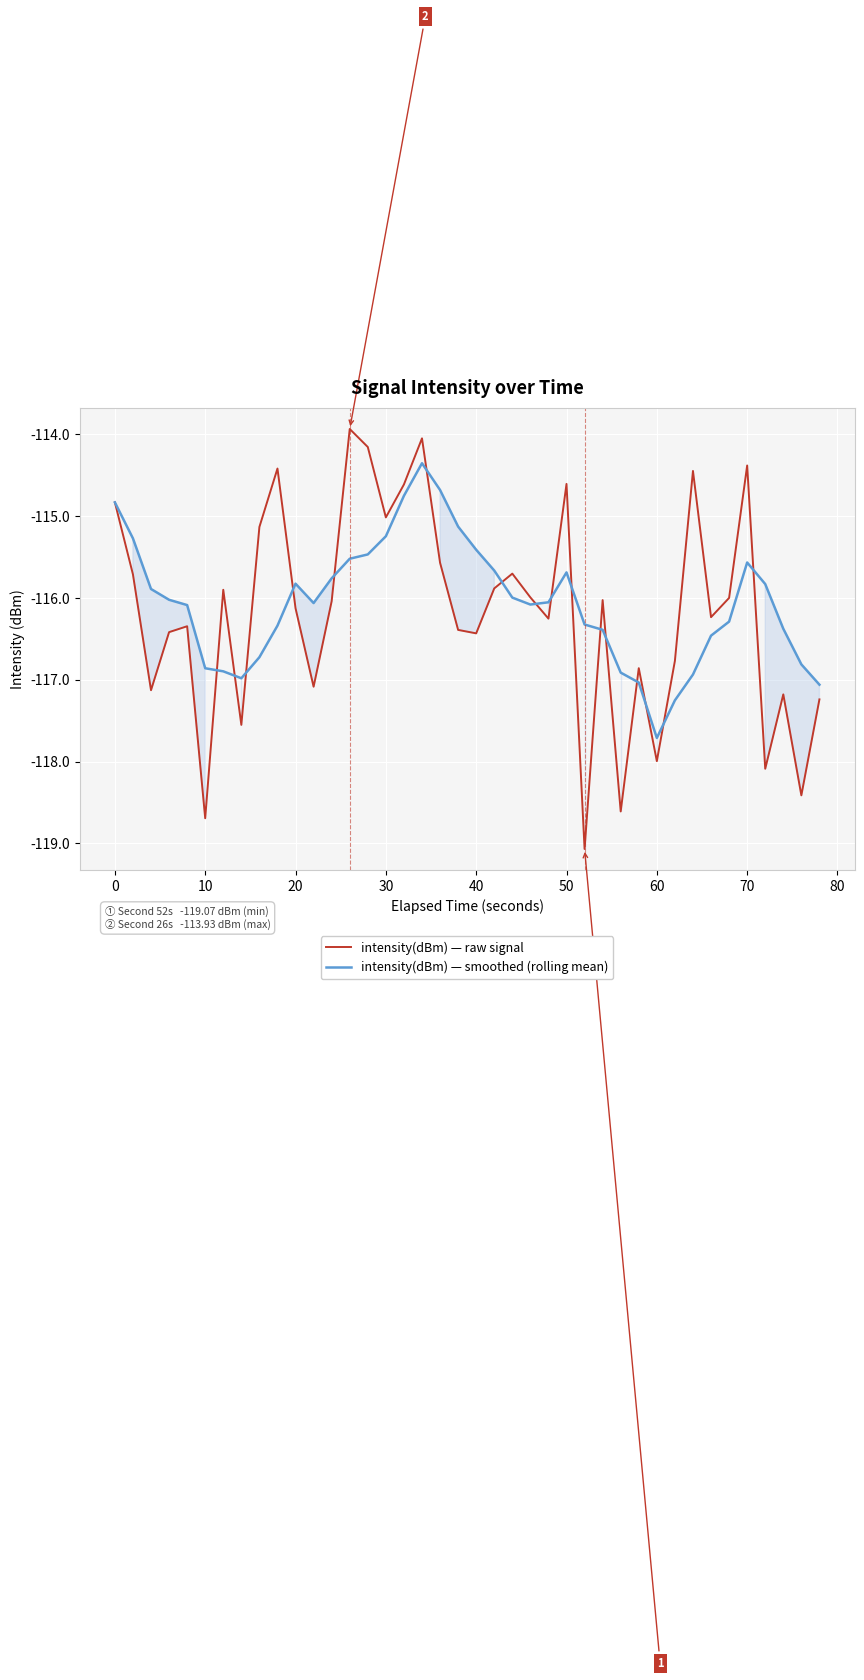

True or false: intensity(dBm) — smoothed (rolling mean) has a value of -177.5 at 70.

False